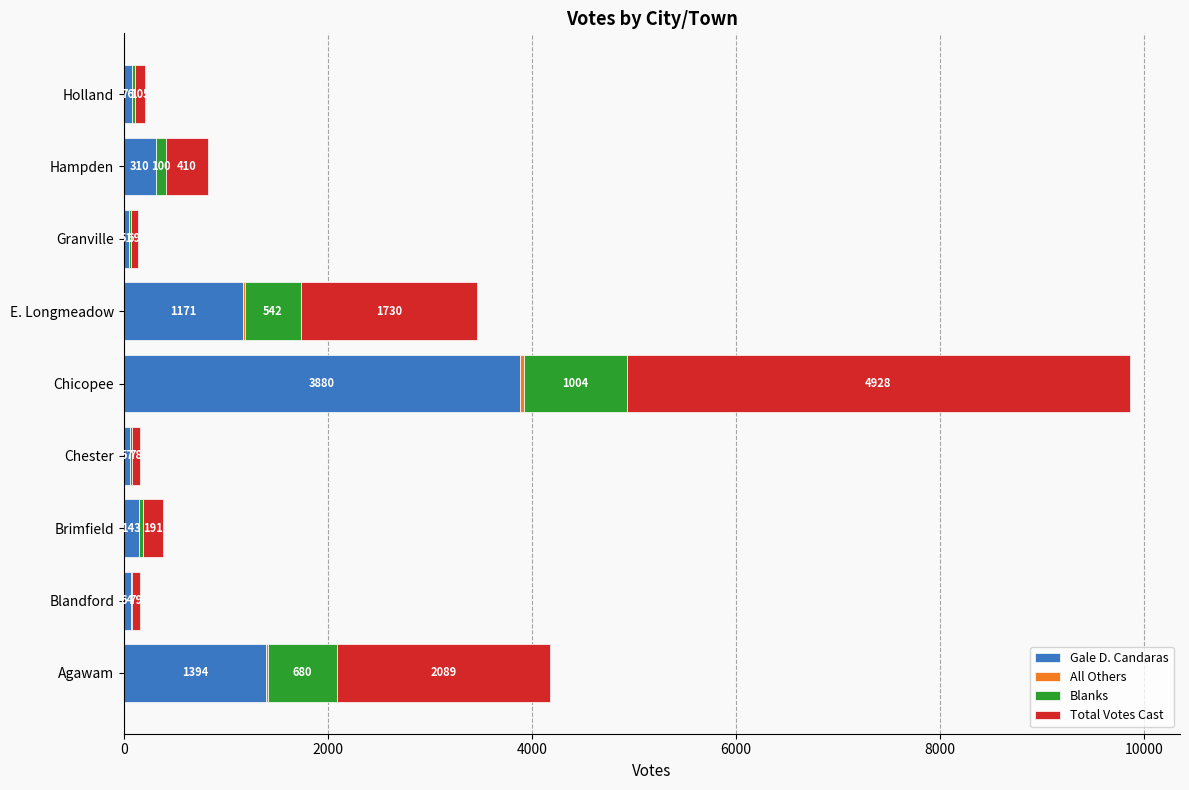

What is the sum of all Gale D. Candaras values?

7146